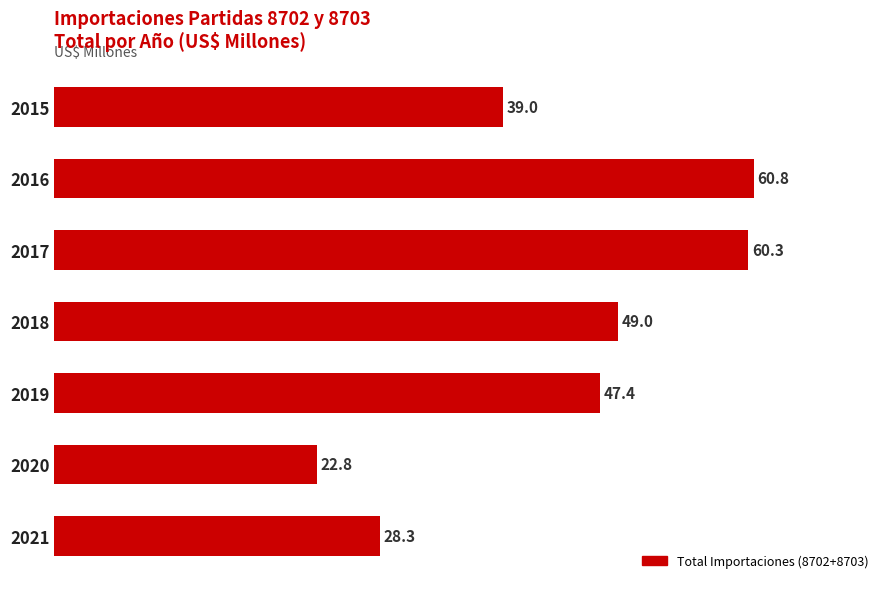

At which category does the chart reach its peak across all series?

2016